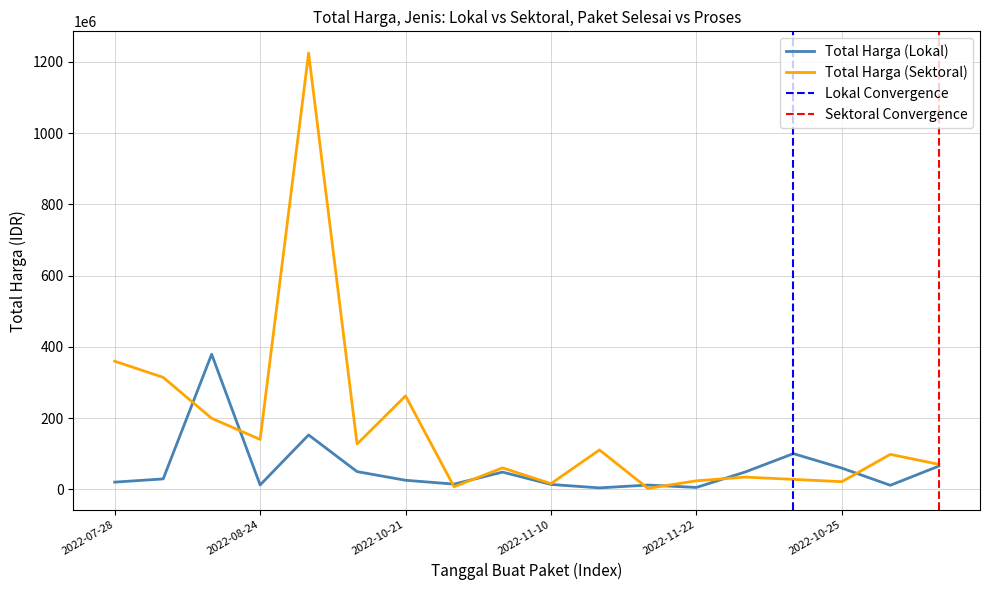

What is the average value of the Total Harga (Lokal) series?

58194167